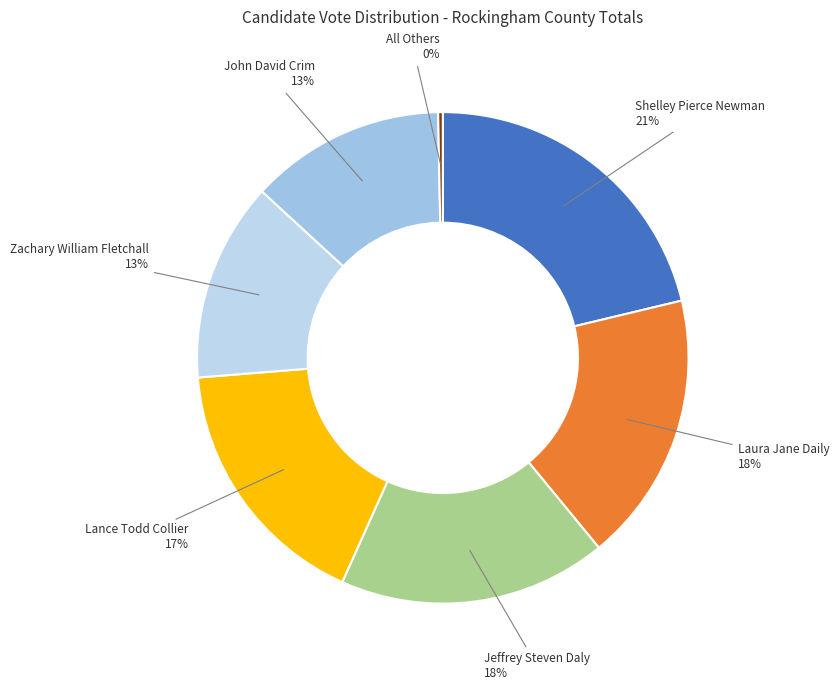

What is the largest slice in the pie chart?

Shelley Pierce Newman